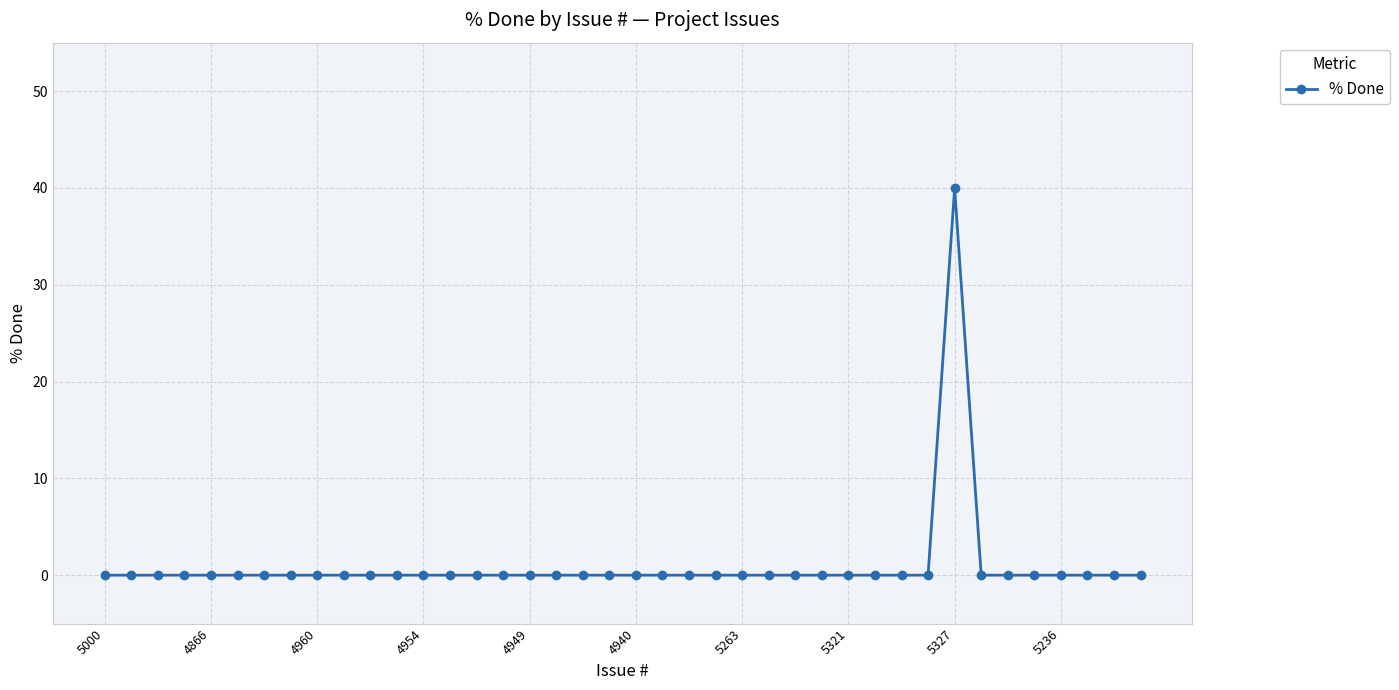

What is the greatest value displayed?

40